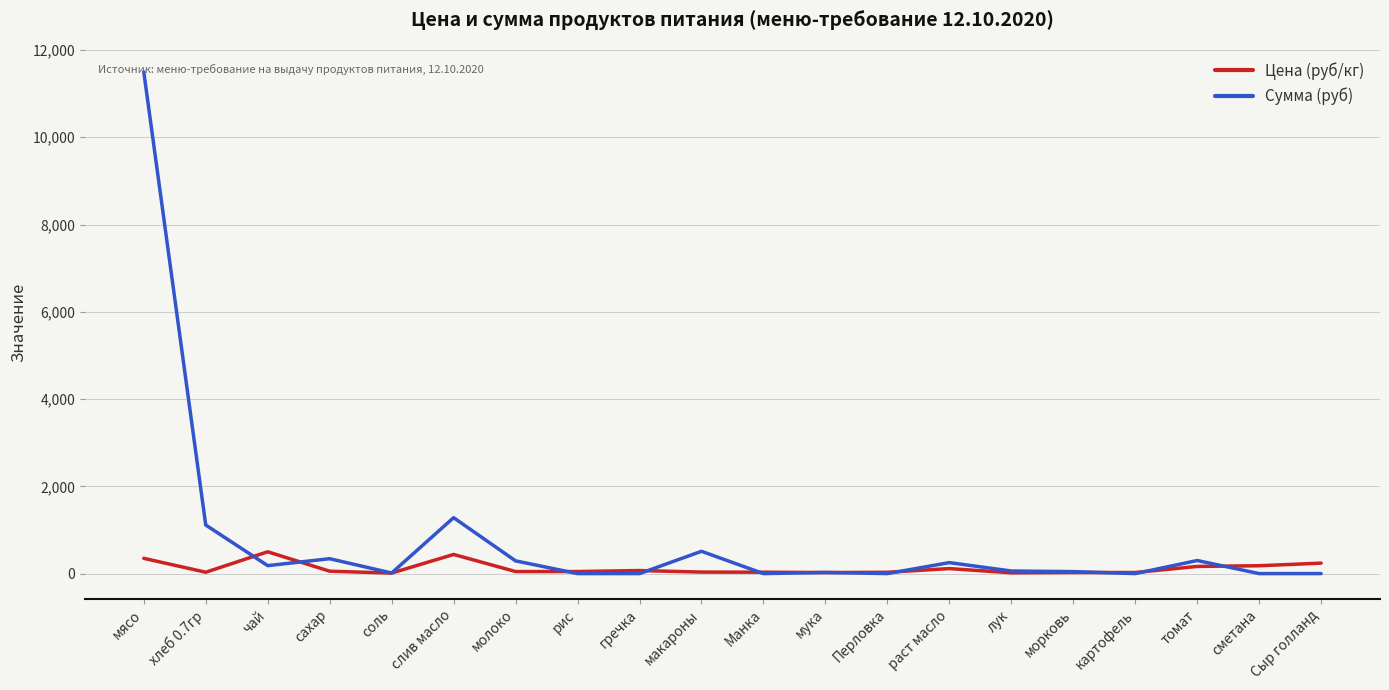

Where does the Сумма (руб) series first go above 59?

мясо